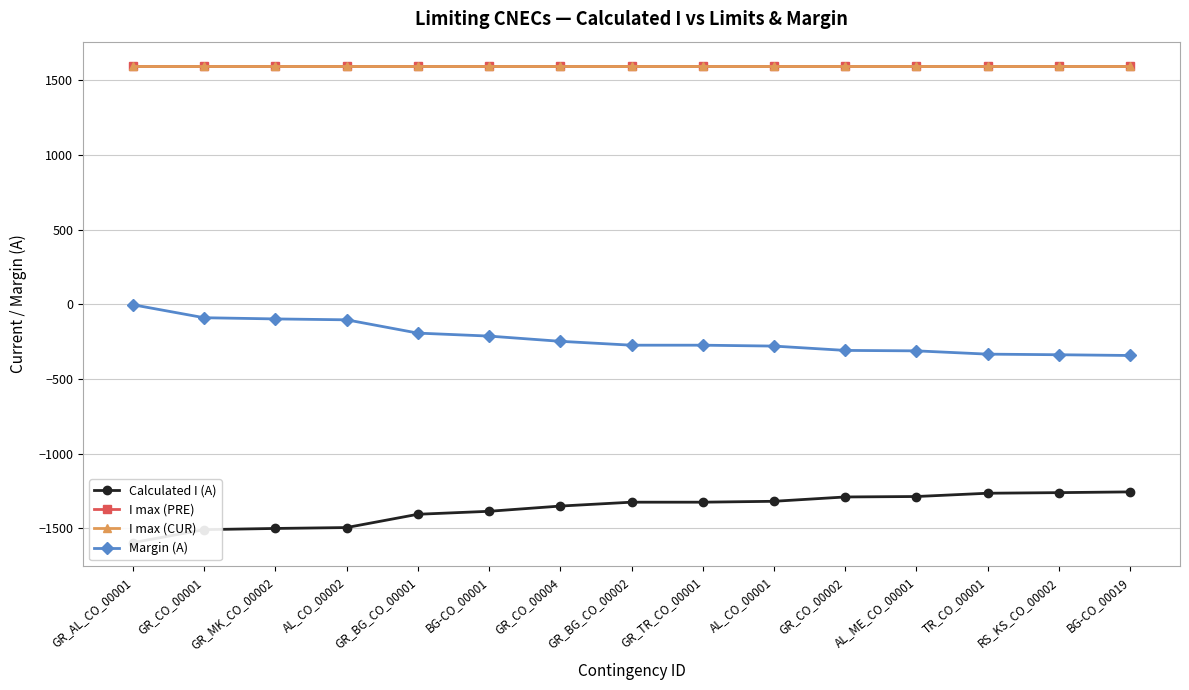

What is the total value across all series at BG-CO_00001?

1600